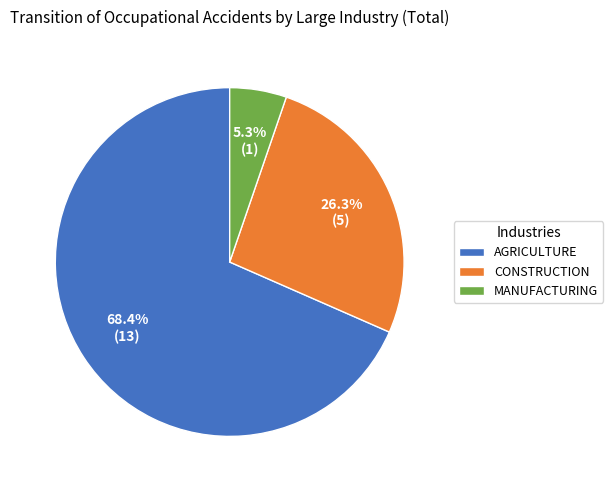

Rank the categories by value from lowest to highest.

MANUFACTURING, CONSTRUCTION, AGRICULTURE